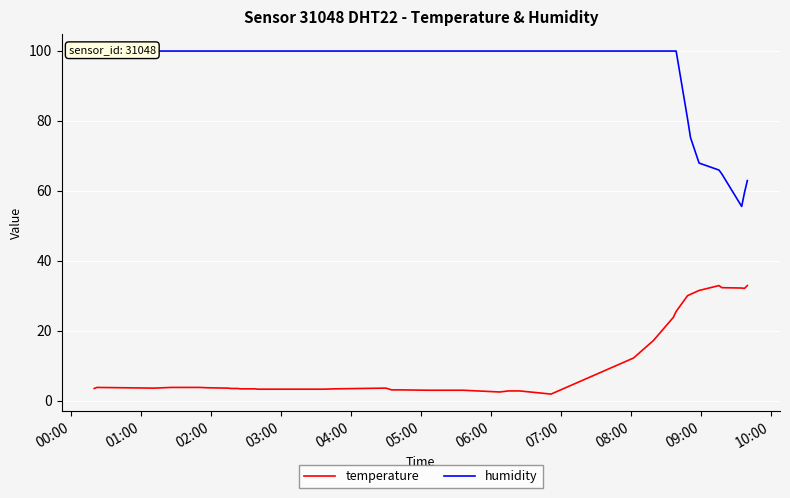

How many series are shown in this chart?

2